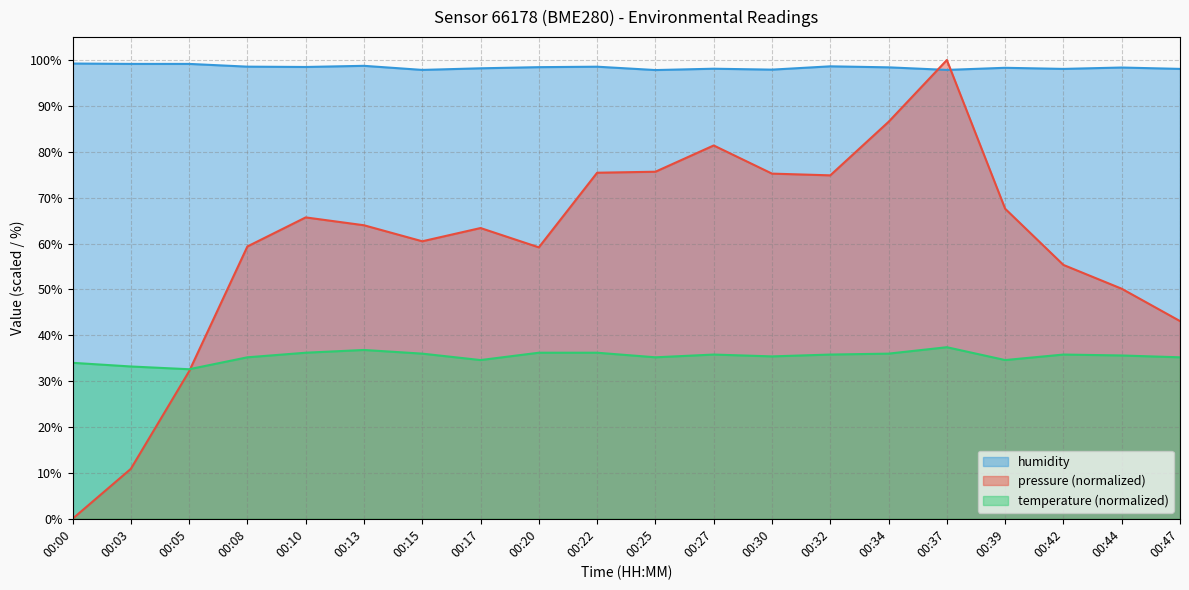

At which category does temperature reach its first local peak?

00:13